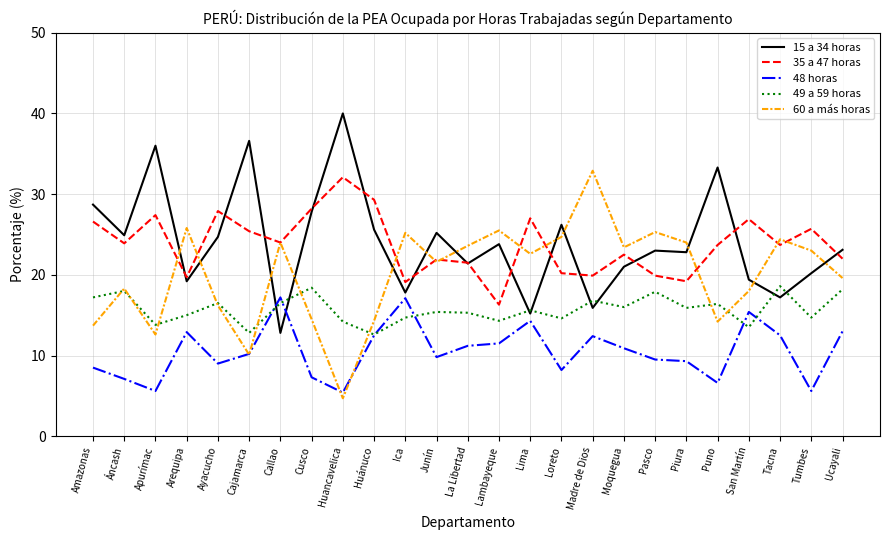

What position from the right is Piura?

6